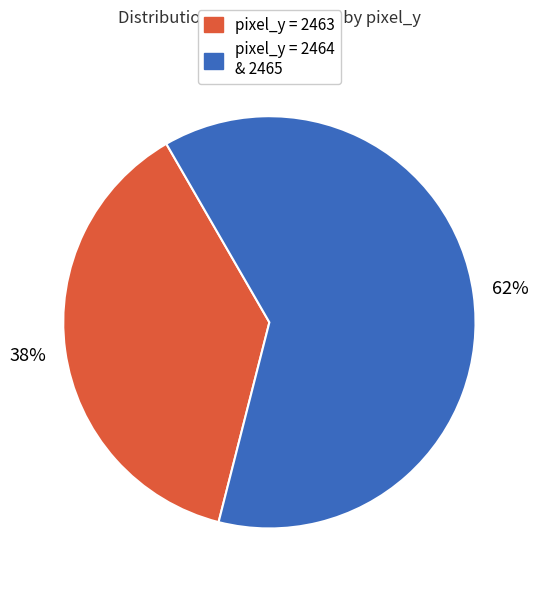

Does any single category account for the majority?

Yes